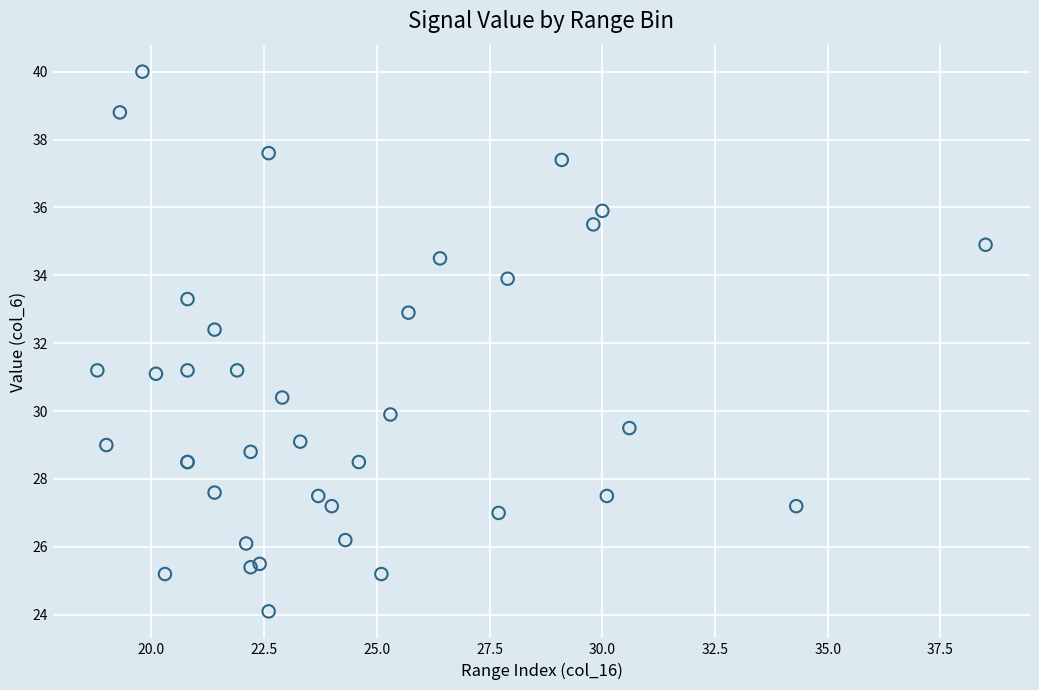

What Y value in the scatter plot is closest to 32?

32.4